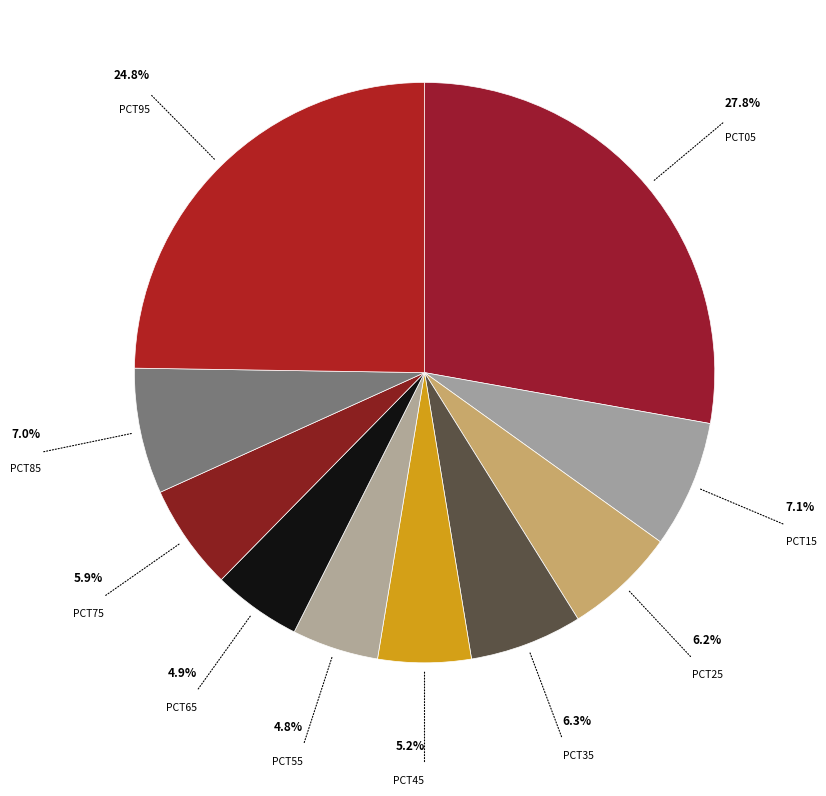

Count the number of slices in the pie.

10